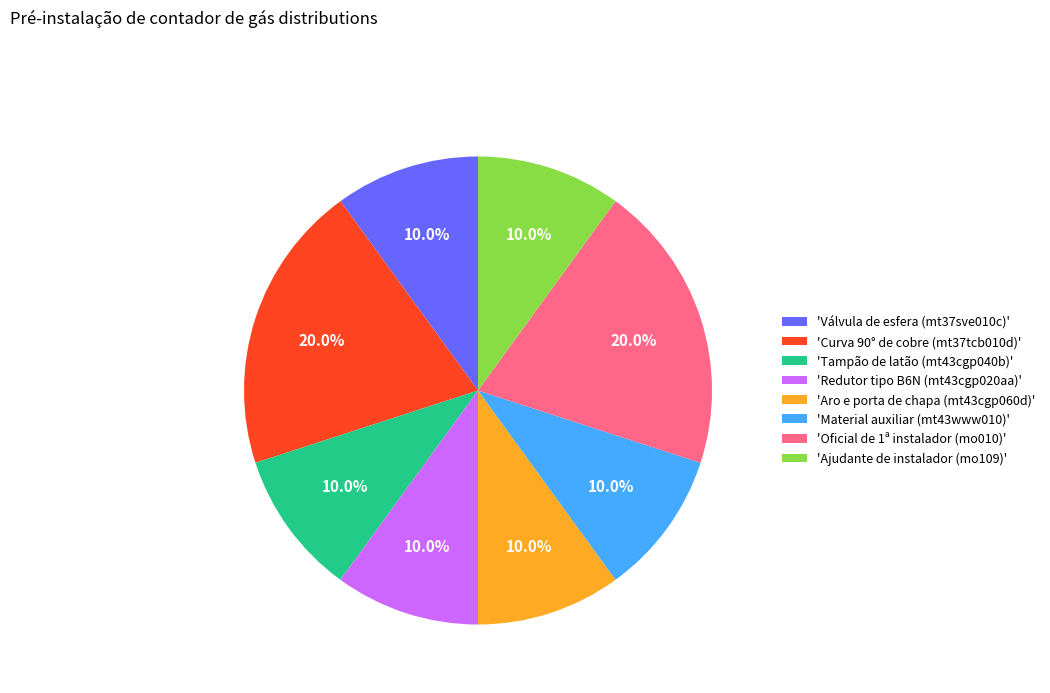

To the nearest percent, what is the average slice percentage?

12%